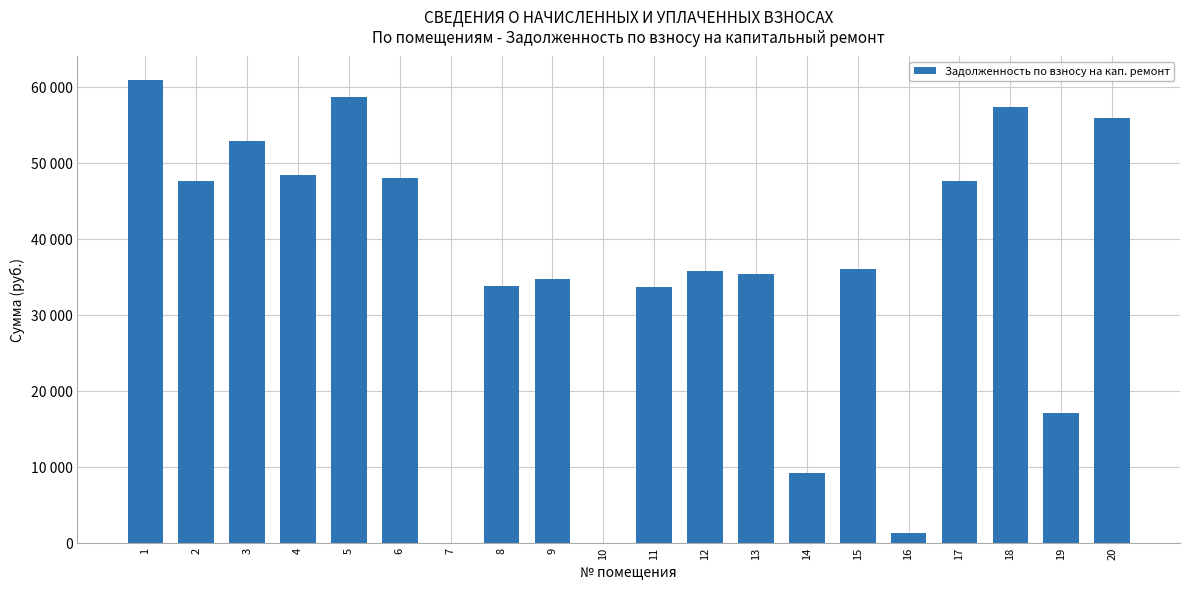

What is the difference between the maximum and second lowest values?

60974.5